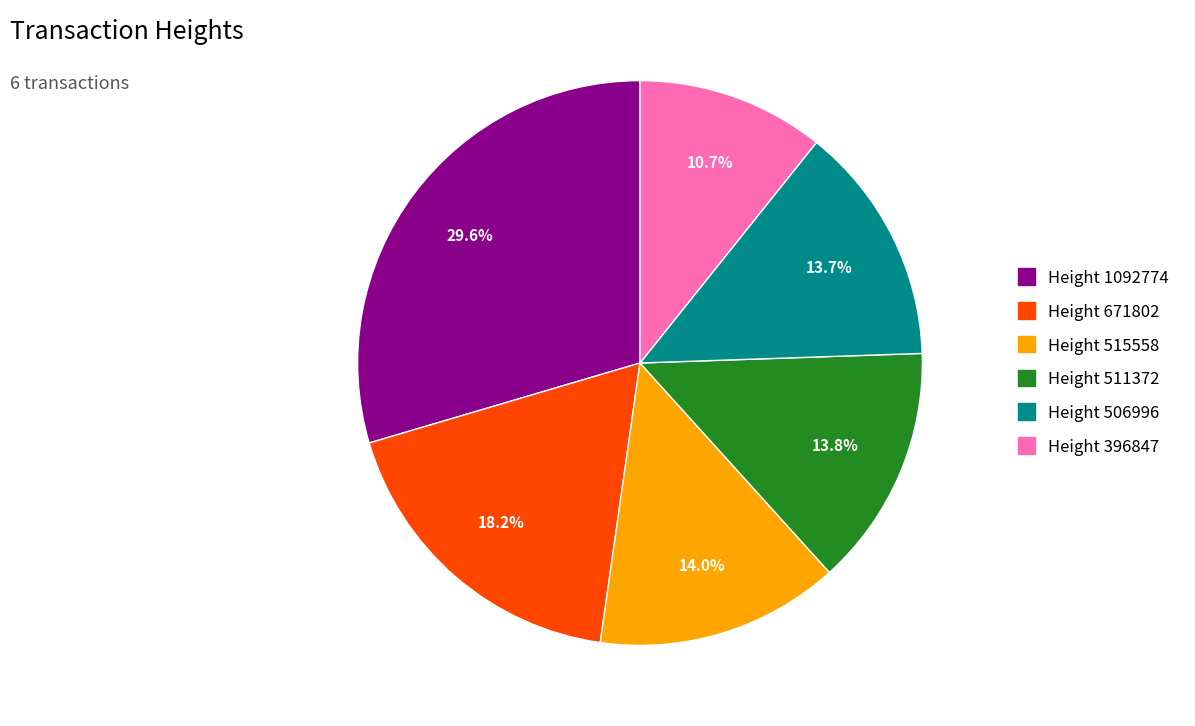

Approximately how many times larger is the value at Height 506996 compared to Height 515558?

1.0